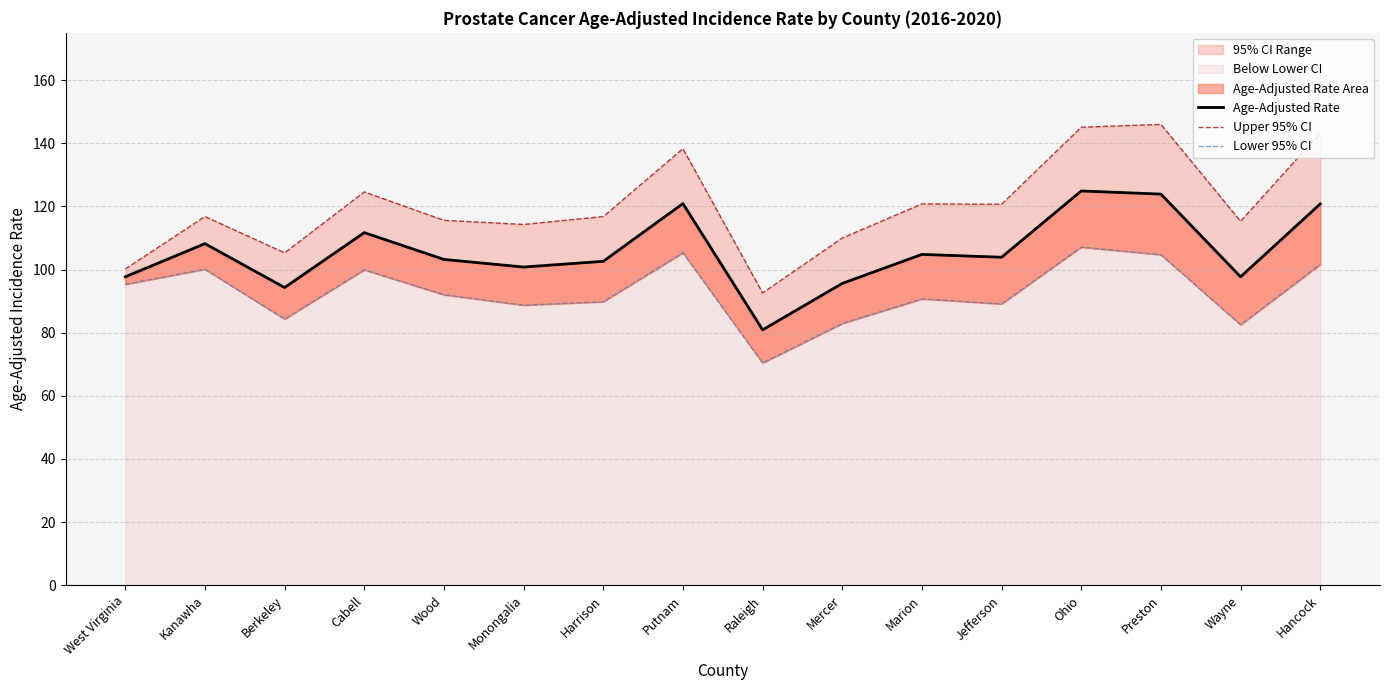

Is it true that Age-Adjusted Rate equals 123.9 at Preston?

True